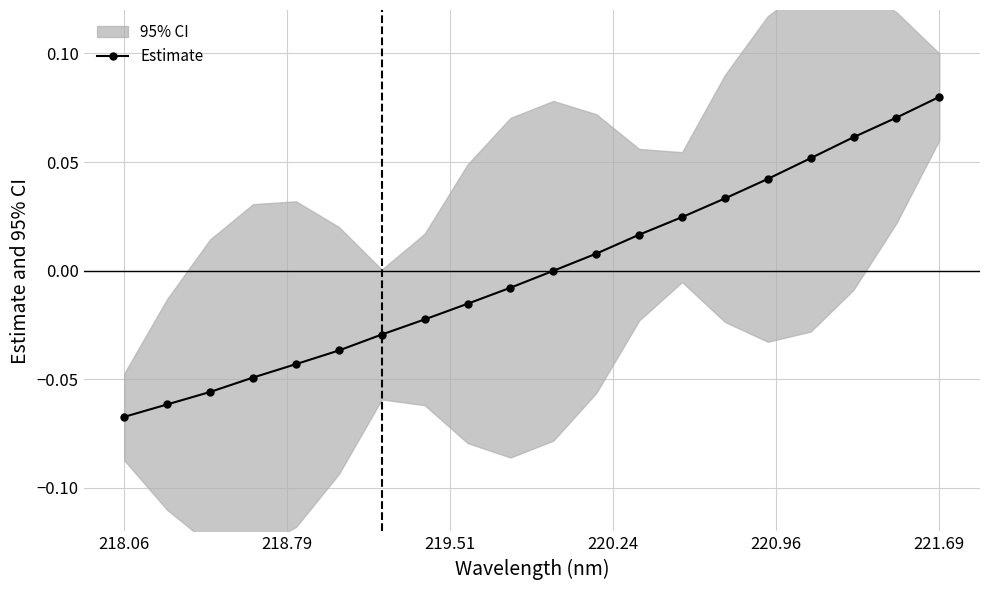

How many negative values are there?

11